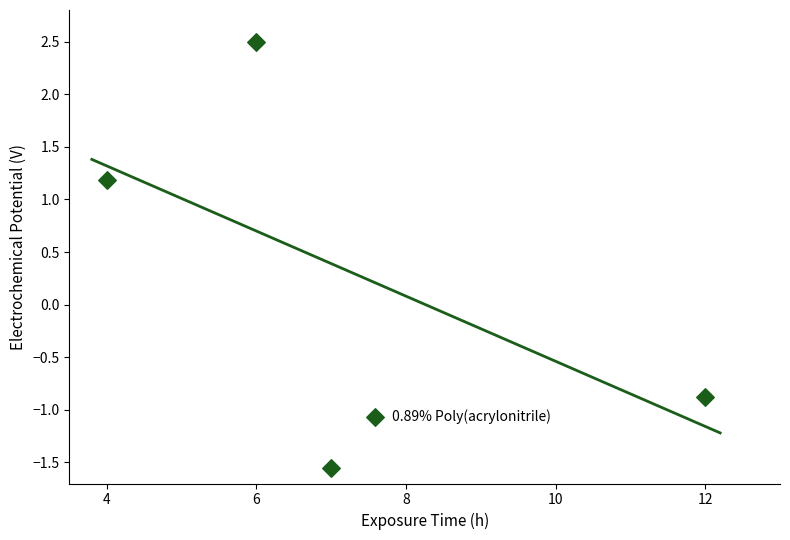

What is the average X value?

7.2